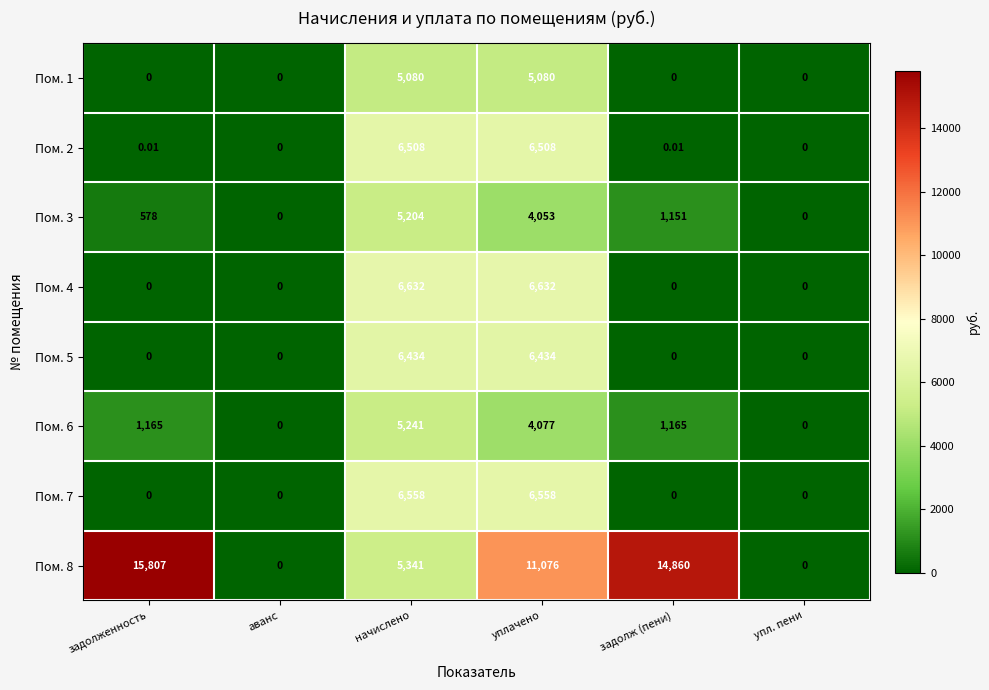

Is the value of Пом. 4 at начислено greater than the value of Пом. 8 at задолженность?

No